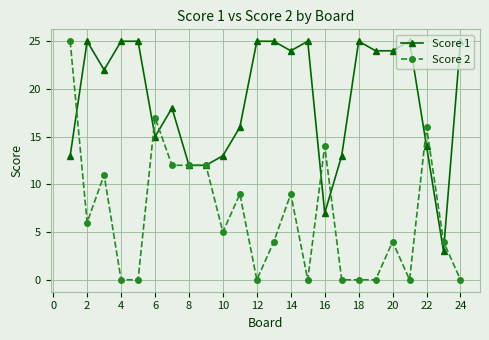

What is the minimum value for Score 1?

3